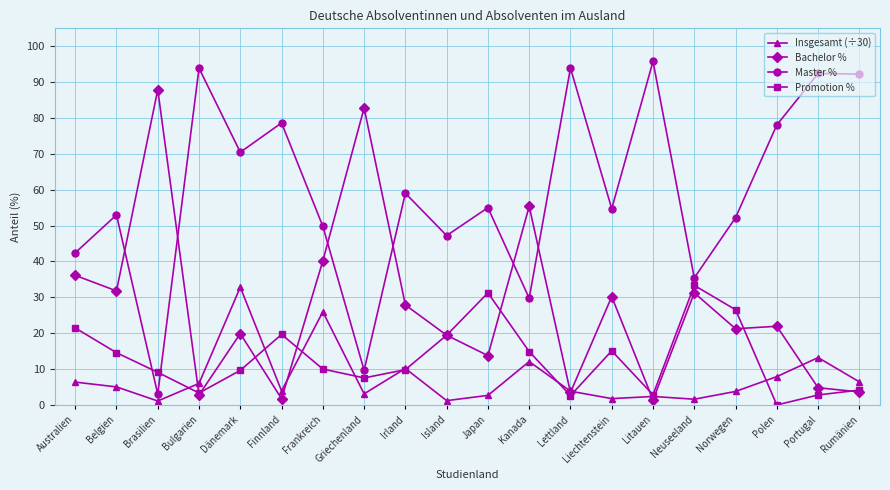

At which category is the sum across all series the highest?

Dänemark